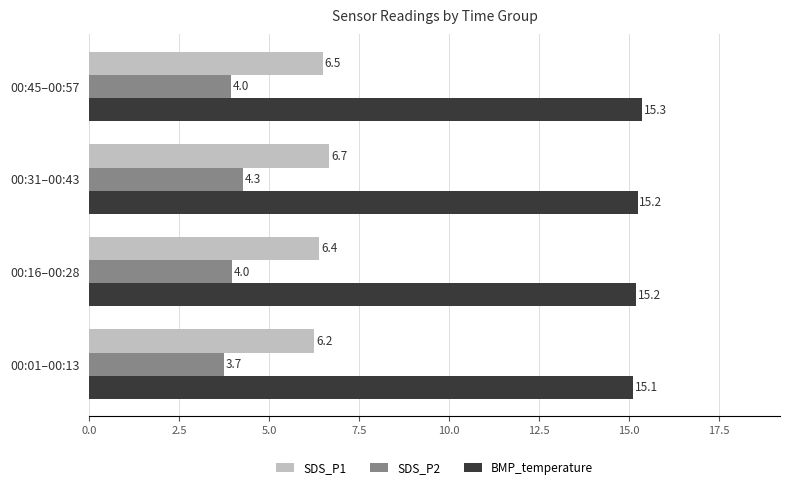

What is the average value of the SDS_P2 series?

4.0